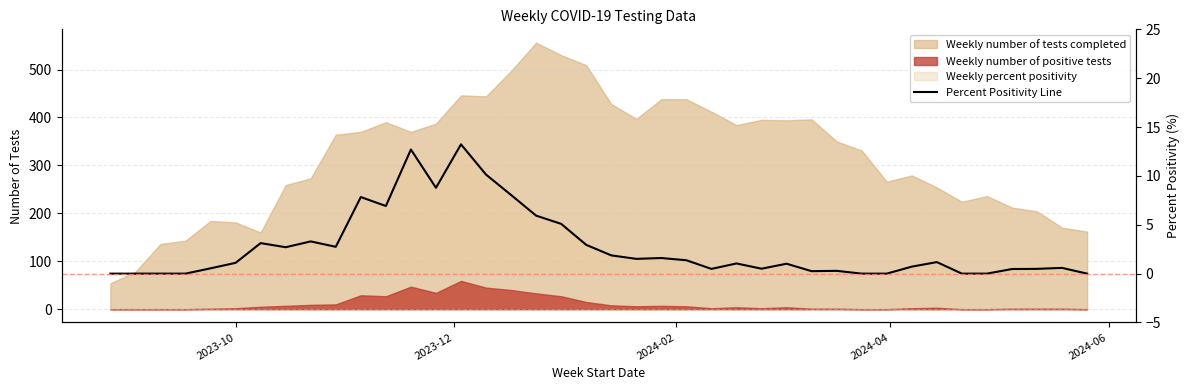

What is the value of the 12th point from the left?

6.9